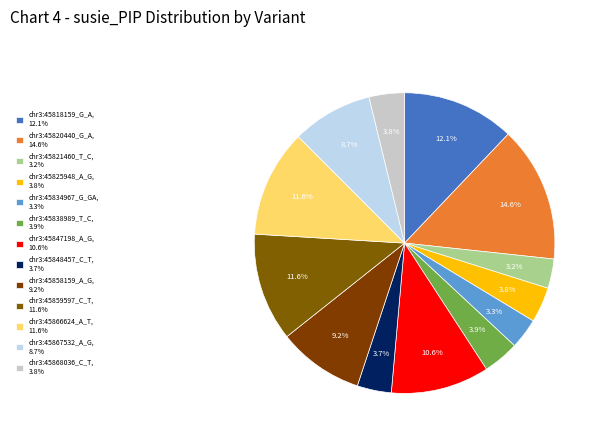

What percentage is the chr3:45847198_A_G slice, to the nearest percent?

11%